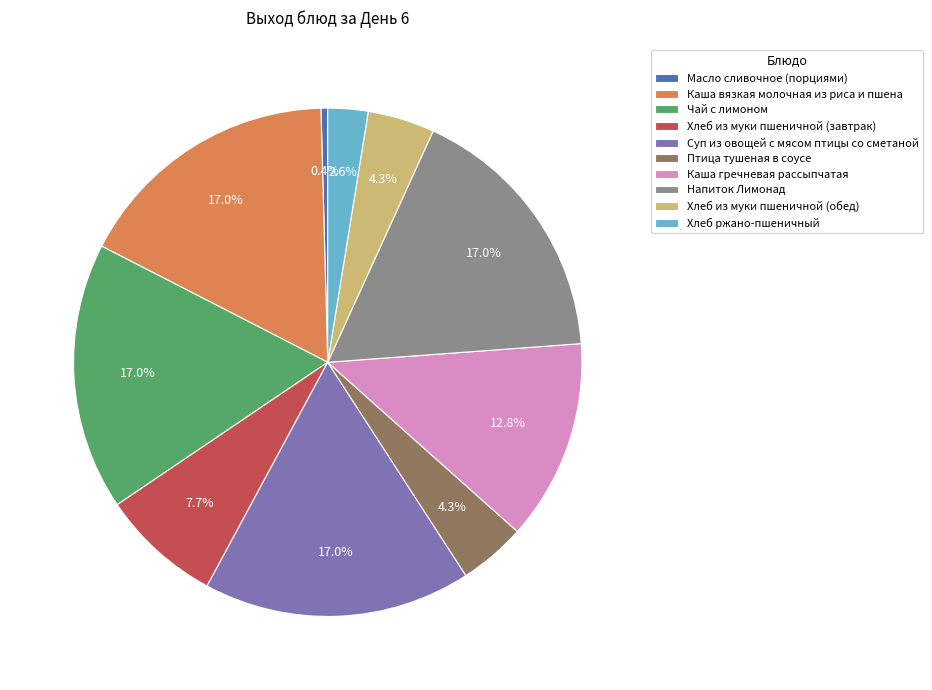

Does any single category account for the majority?

No